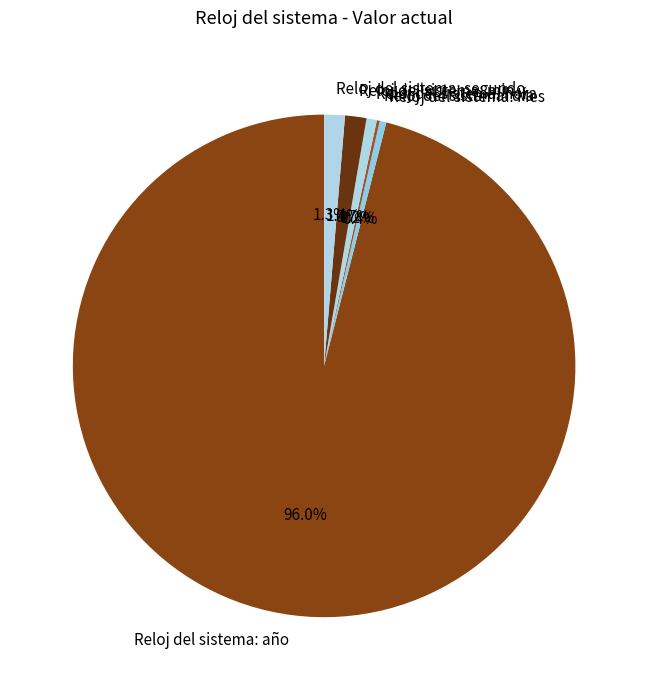

Which category has the biggest portion of the pie?

Reloj del sistema: año